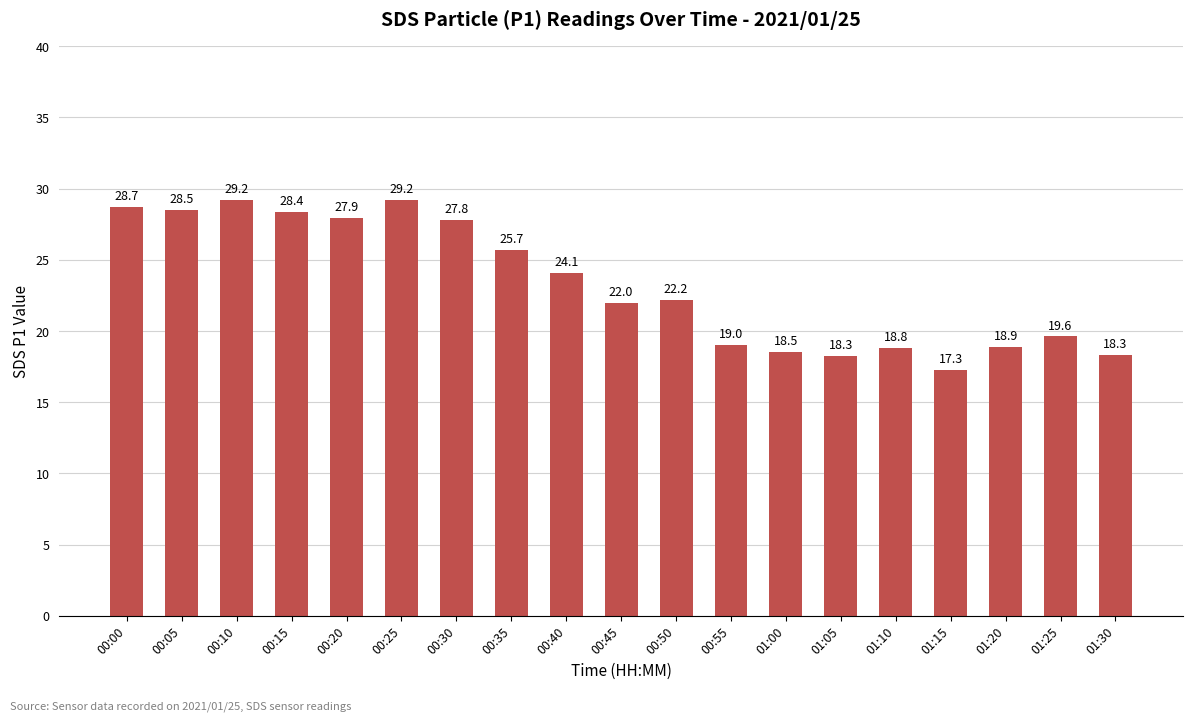

What position from the right is 00:00?

19